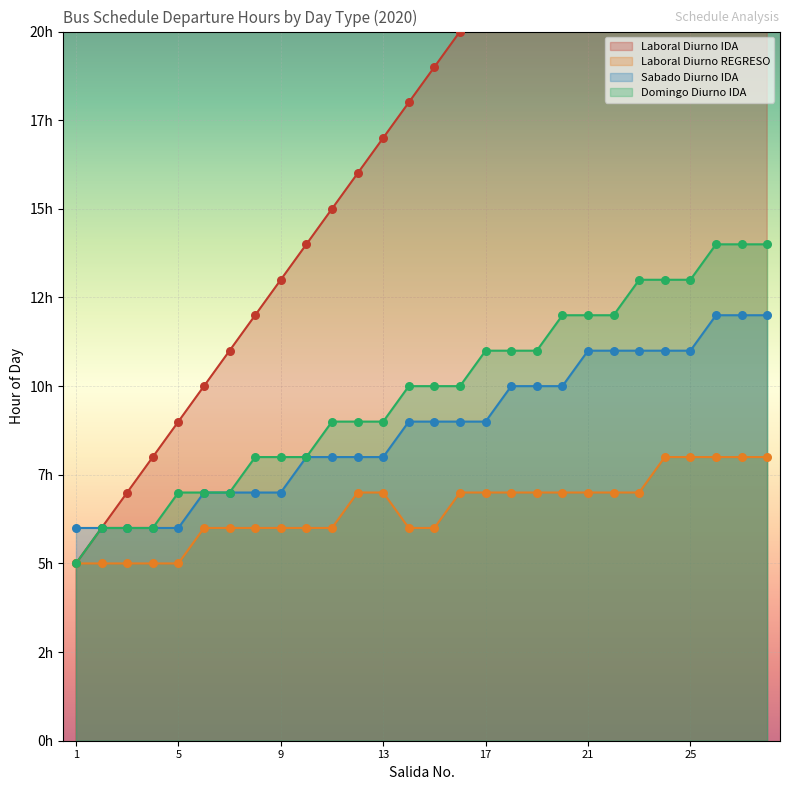

At which category is the sum across all series the highest?

28